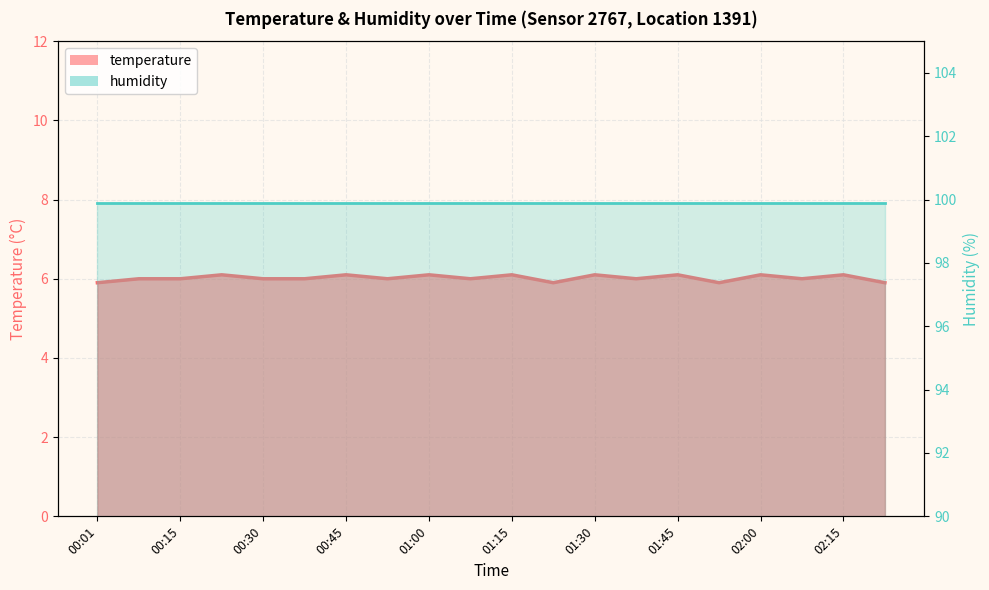

At which category is the sum across all series the highest?

00:45